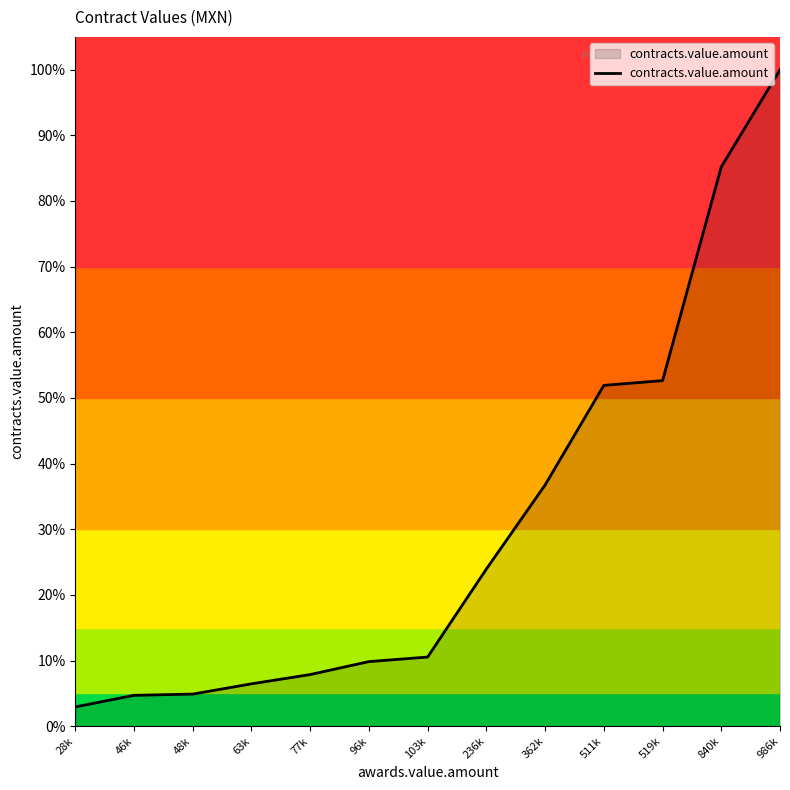

True or false: the data shows 0.1 at 48k.

False